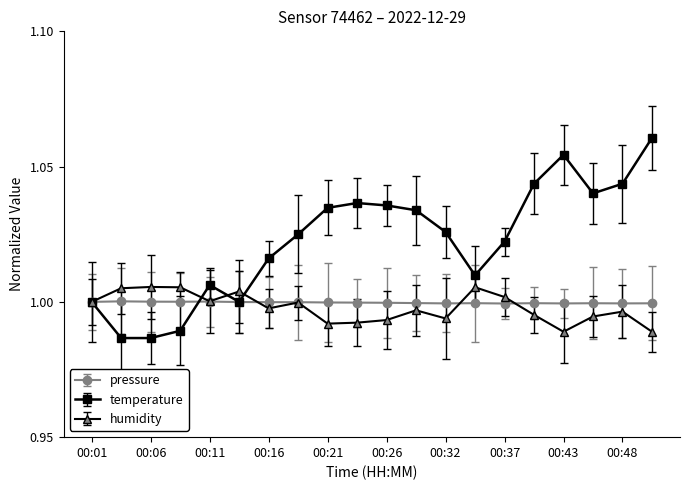

Which series has the largest total across all categories?

temperature